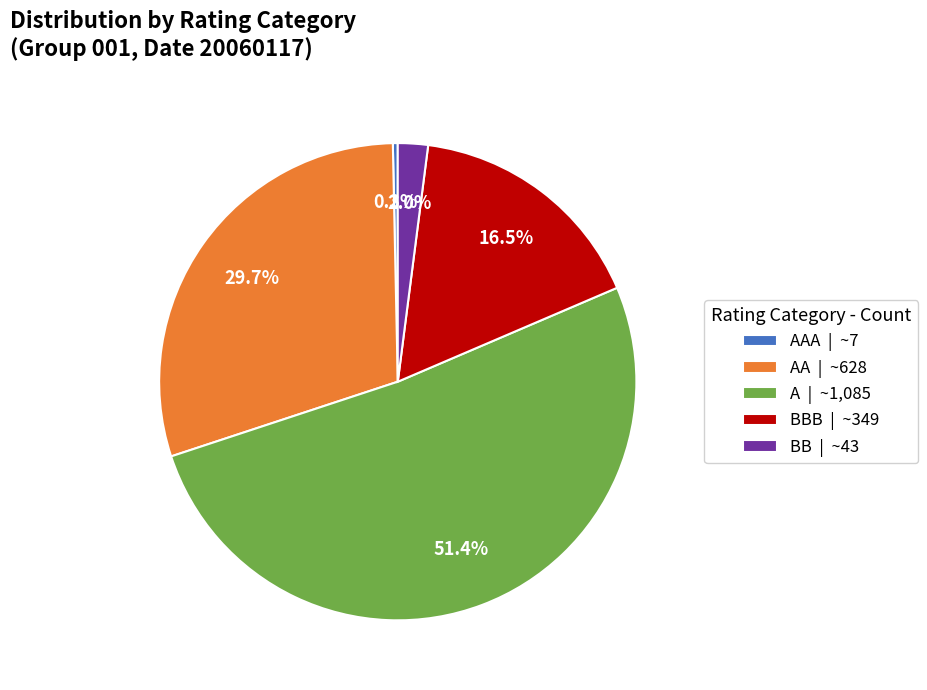

Which has a higher value, A | ~1,085 or BBB | ~349?

A | ~1,085